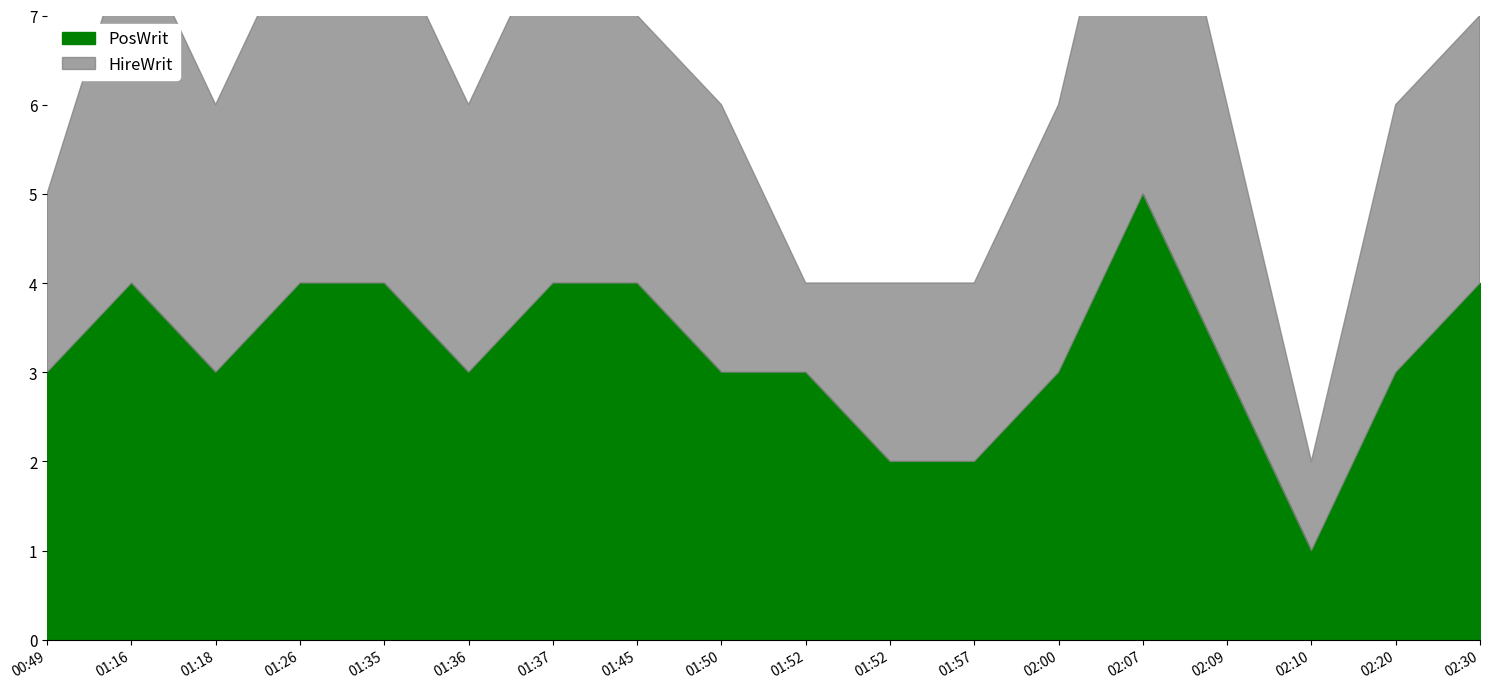

Rank the categories by value from highest to lowest.

02:07, 01:16, 01:26, 01:35, 01:37, 01:45, 02:30, 00:49, 01:18, 01:36, 01:50, 01:52, 02:00, 02:09, 02:20, 01:52, 01:57, 02:10